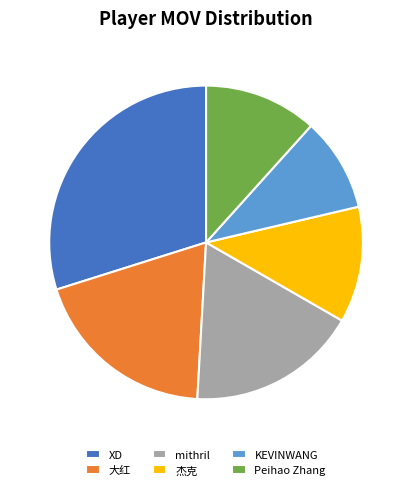

Is the sum of XD and mithril greater than half?

No